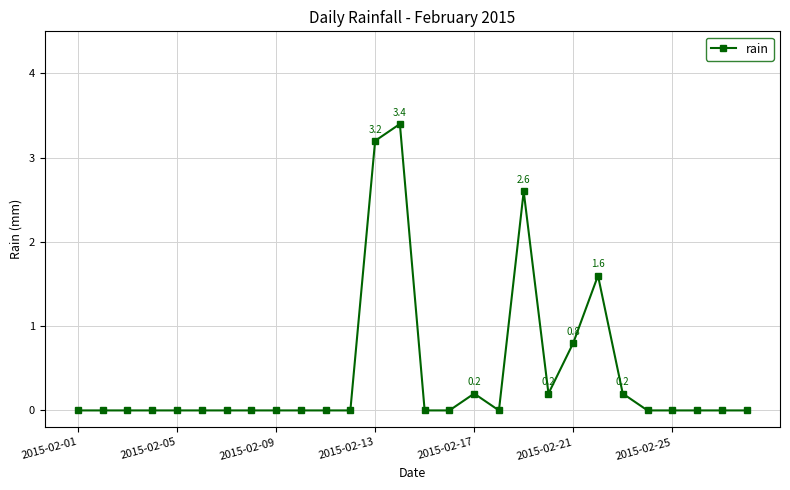

What is the maximum value shown in the chart?

3.4